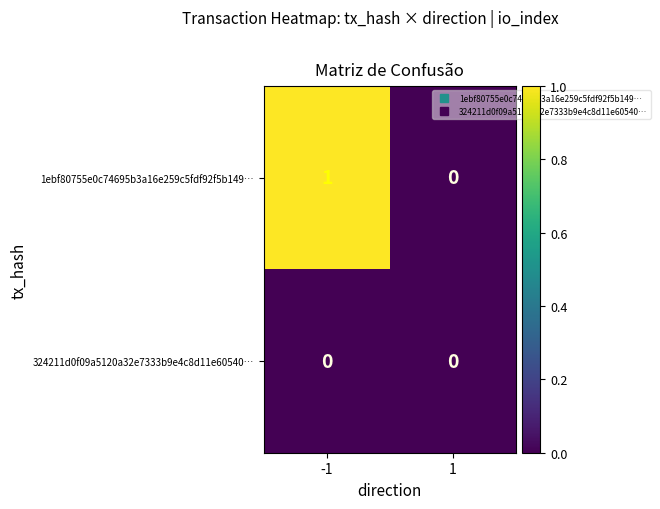

Reading right to left, transcribe all the data shown in this chart.

1ebf80755e0c74695b3a16e259c5fdf92f5b149…: 1=0	-1=1
324211d0f09a5120a32e7333b9e4c8d11e60540…: 1=0	-1=0